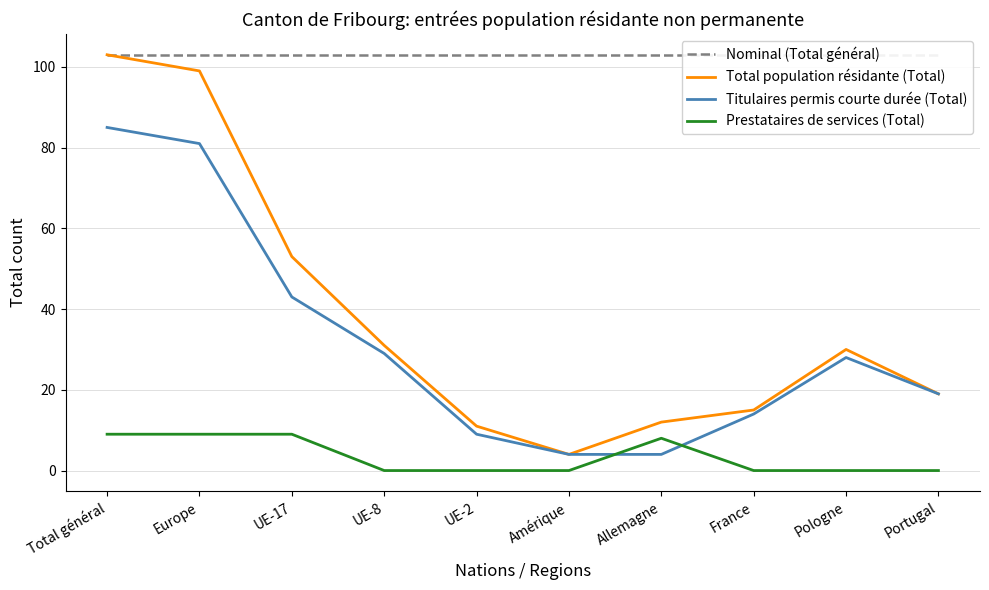

What is the average value of the Prestataires de services (Total) series?

4